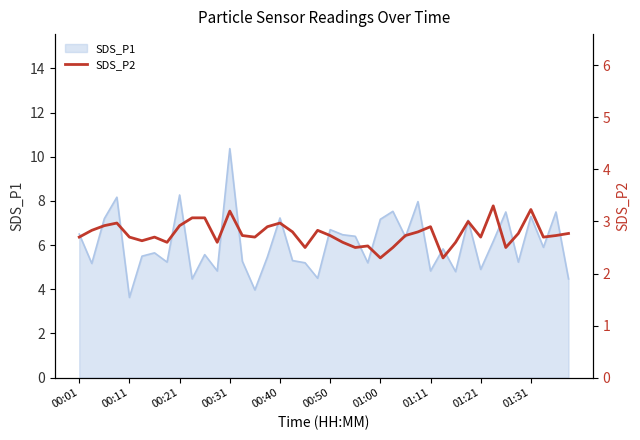

Which category has the highest value in the SDS_P1 series?

00:31